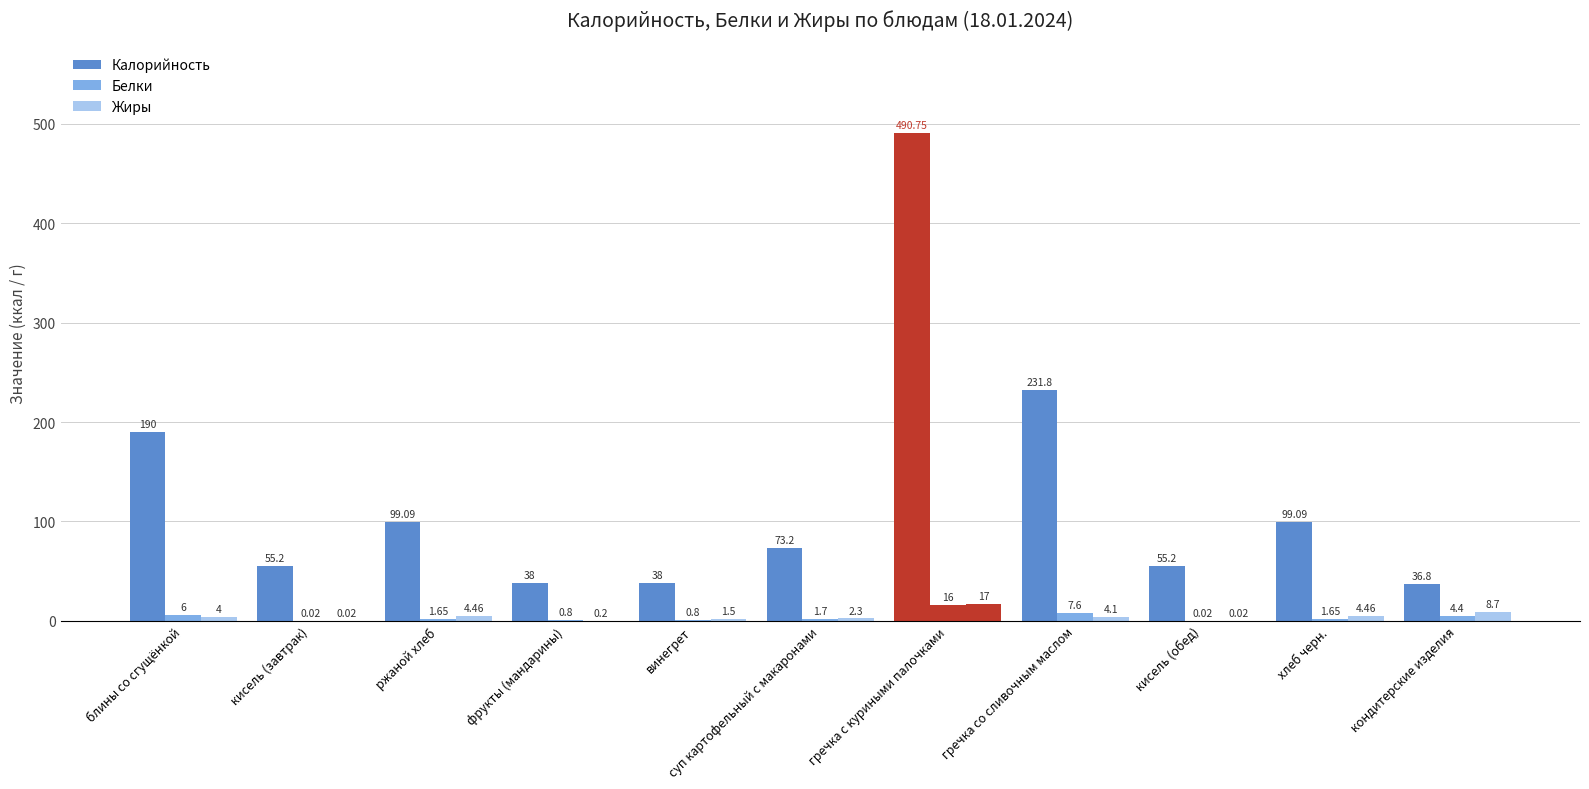

What is the difference between the maximum and minimum values in the Белки series?

16.0